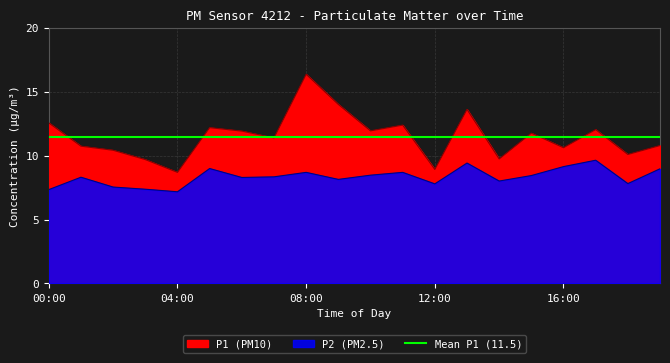

True or false: P2 has a value of 4.7 at 08:00.

False